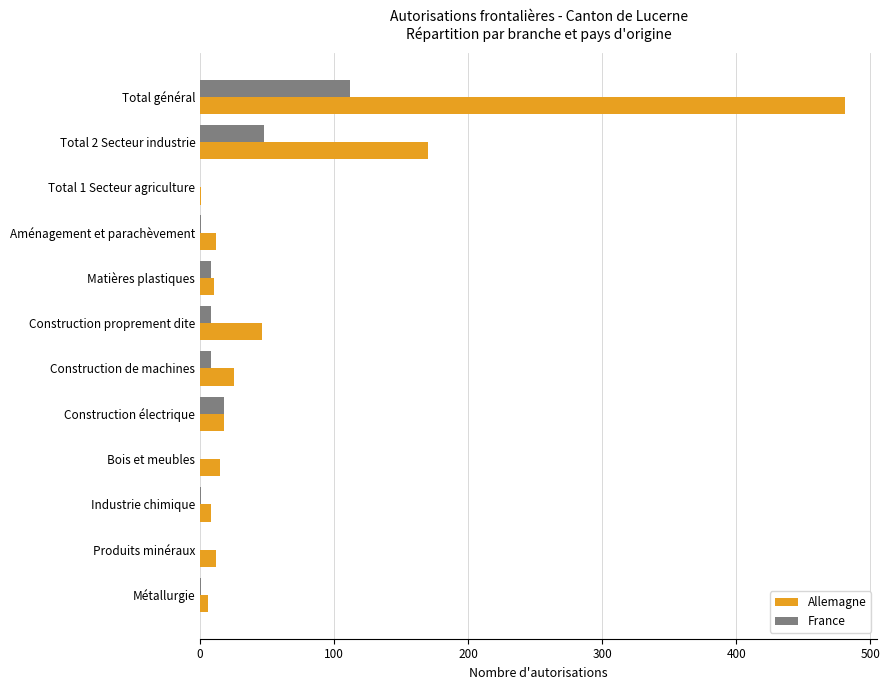

What is the sum of all Allemagne values?

804